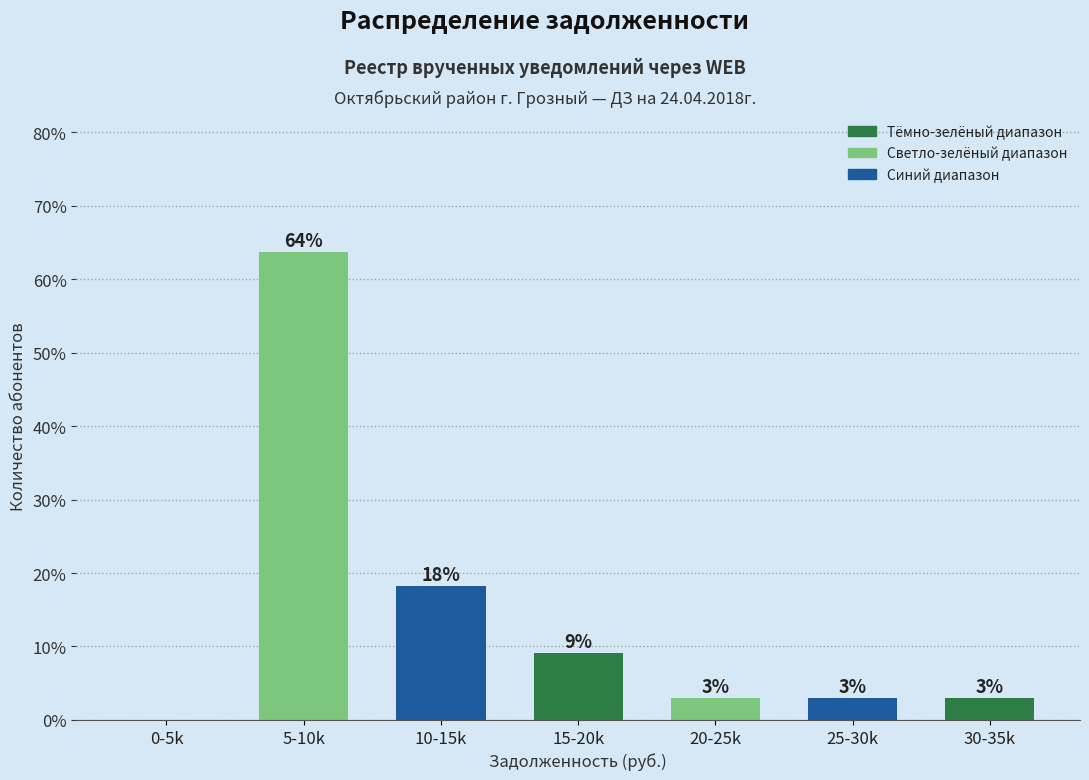

What is the sum of the values at 0-5k and 30-35k?

3.0